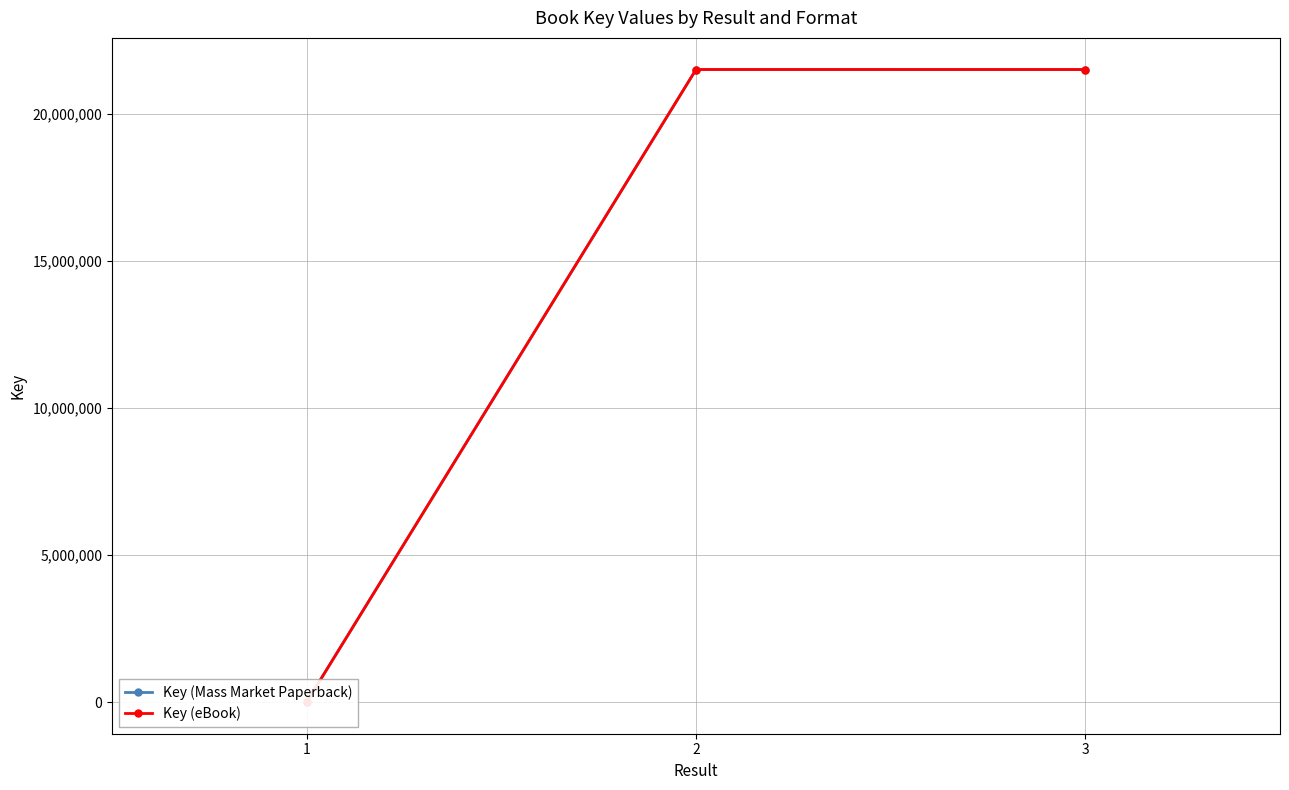

Which series has the largest total across all categories?

Key (Mass Market Paperback)